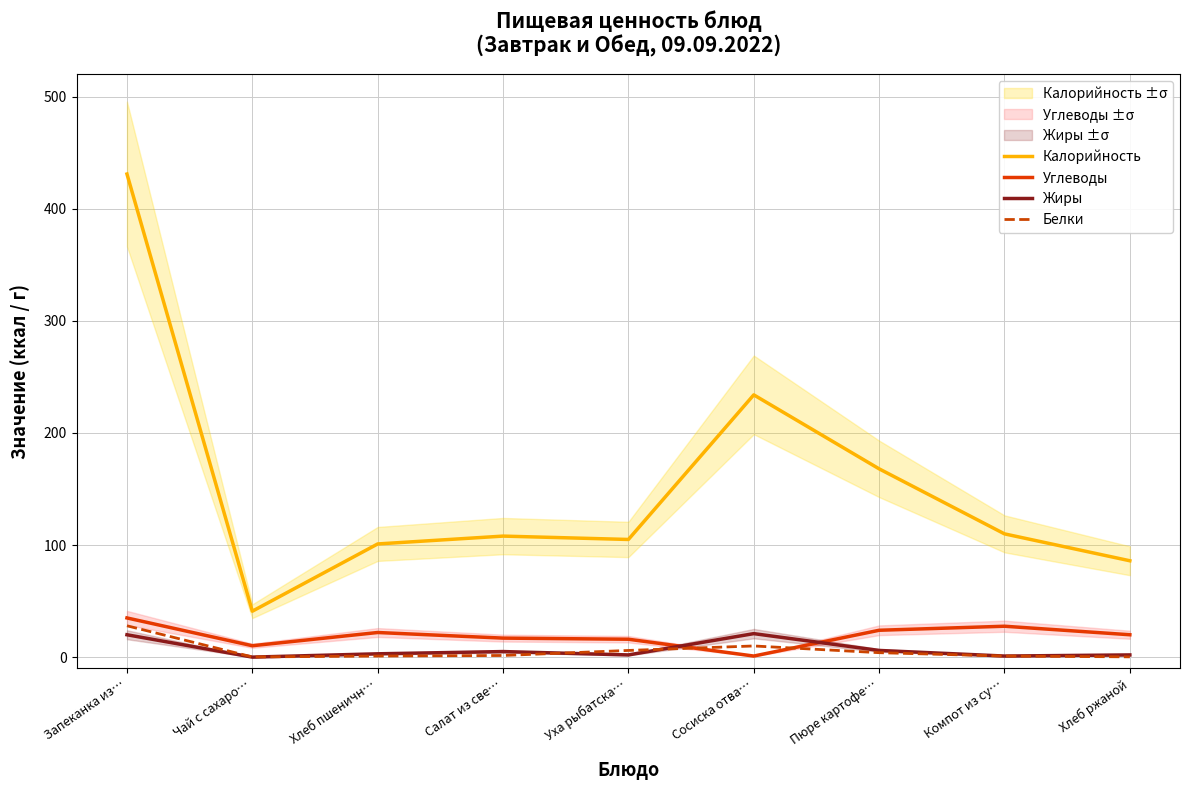

Is it true that Калорийность equals 112.5 at Пюре картофе…?

False